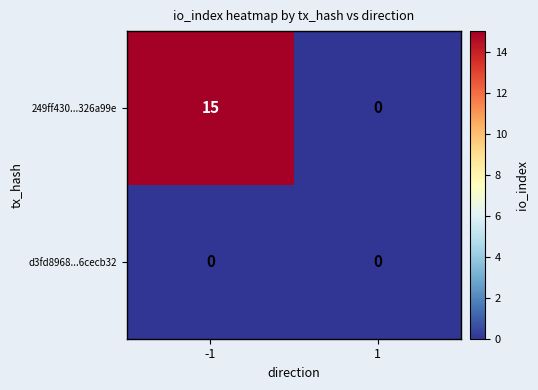

What is the average value of the 249ff430...326a99e series?

8